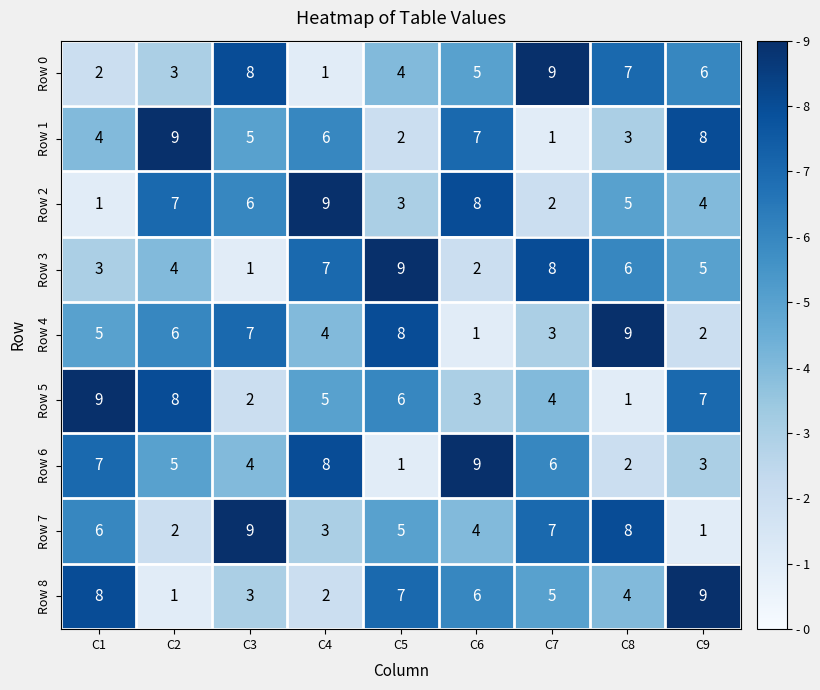

At which label does Row 8 reach its minimum?

C2